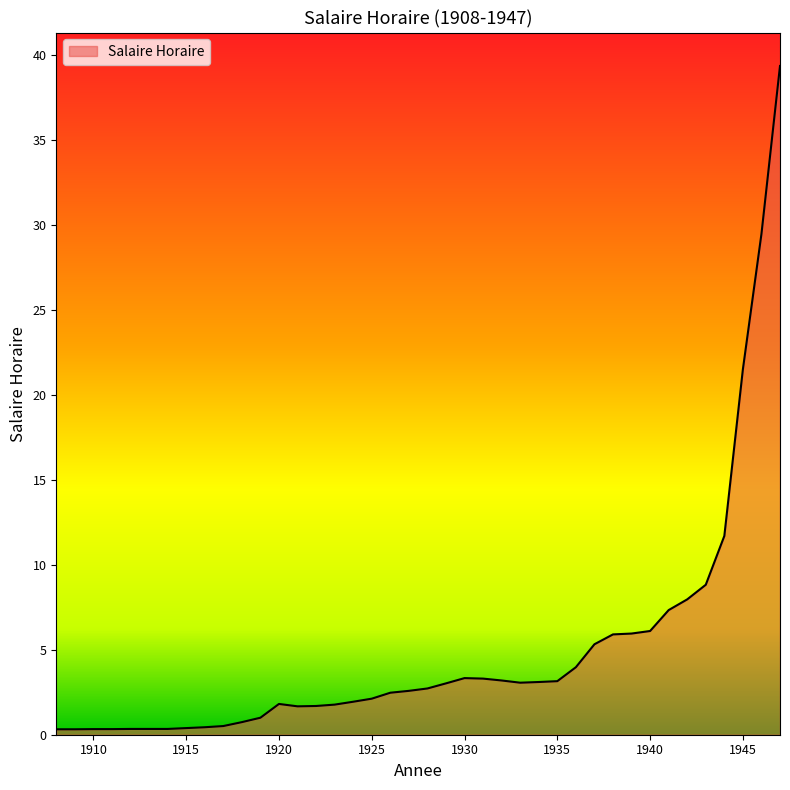

What is the difference between the maximum and minimum values?

39.0